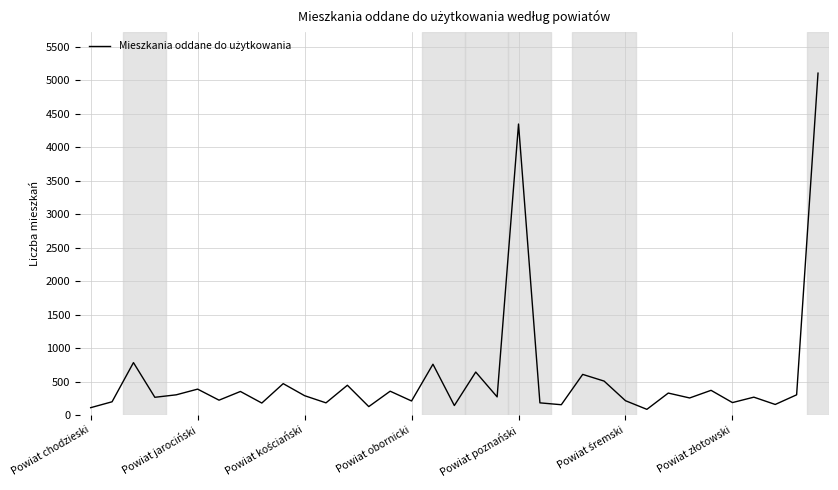

True or false: the data has more than 1 interior local peaks.

True